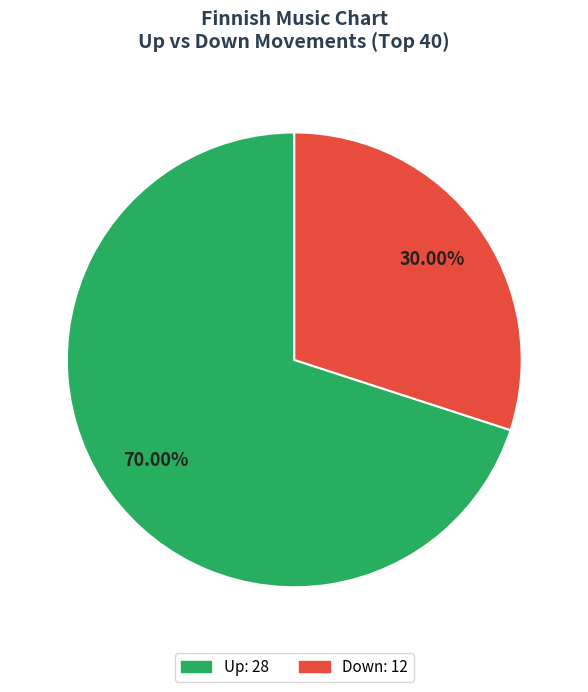

Does any single category account for the majority?

Yes